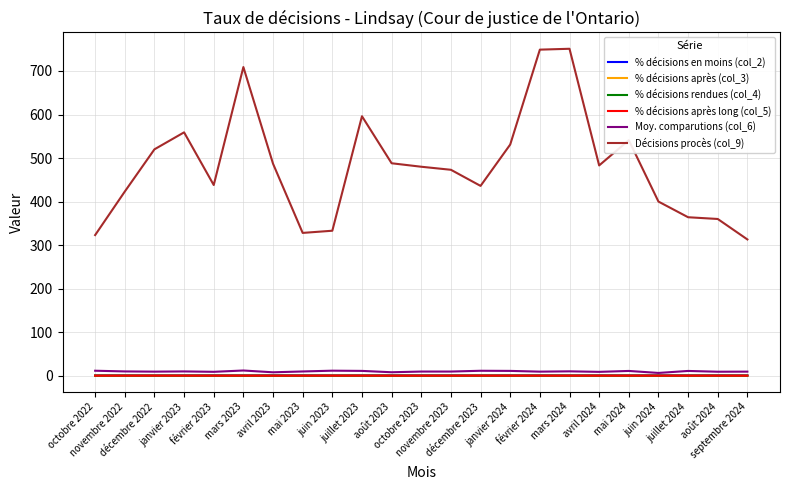

True or false: Décisions procès (col_9) and % décisions après (col_3) intersect in this chart.

False